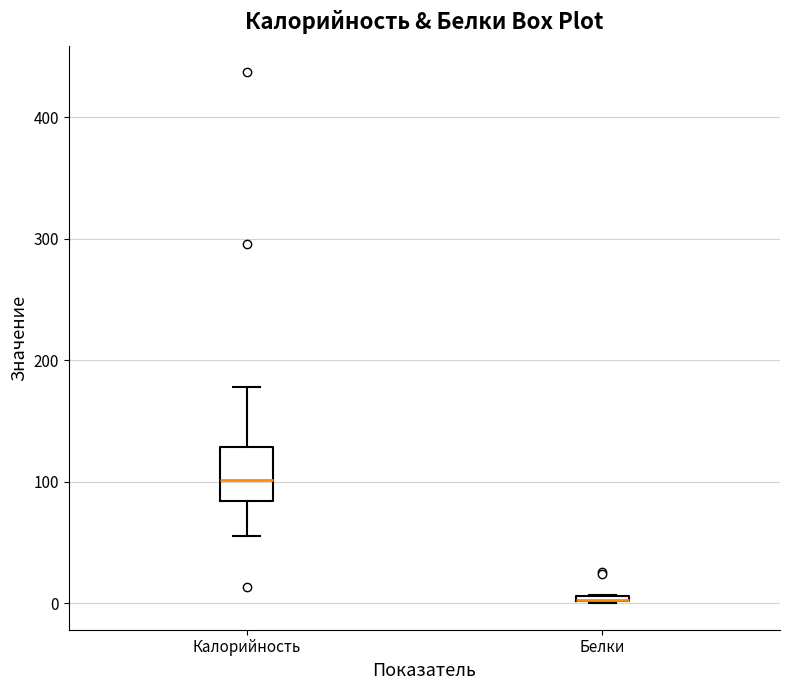

Comparing the boxes themselves (not the whiskers), which one is the tallest?

Калорийность